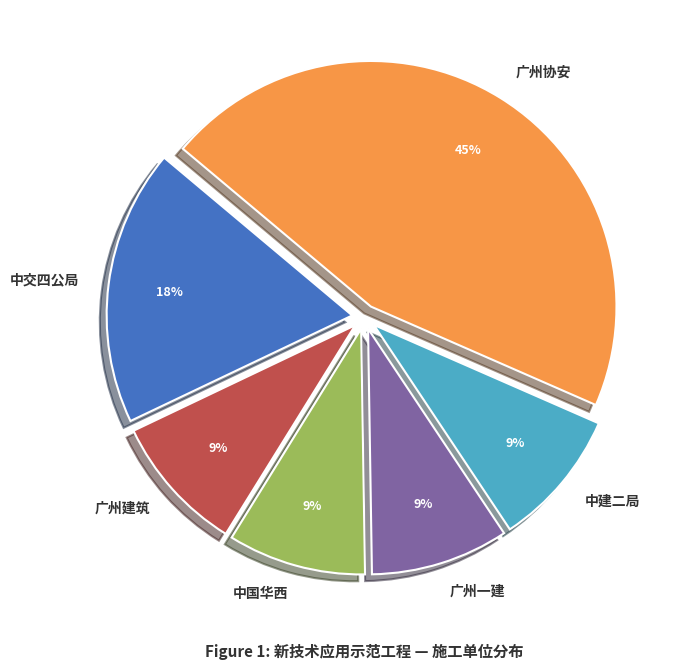

Does any single category account for the majority?

No